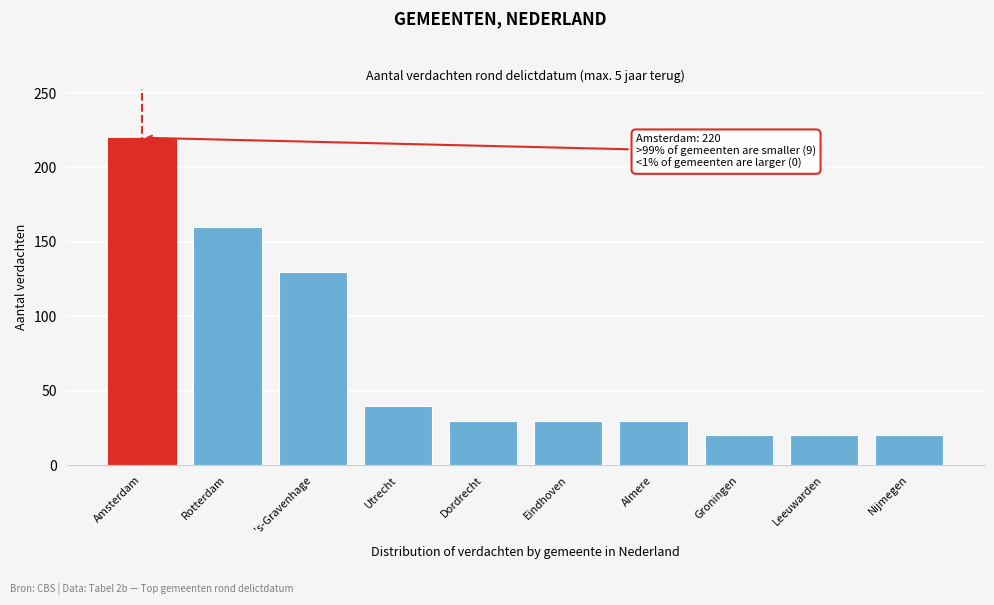

Reading right to left, extract all data points from this chart.

20	20	20	30	30	30	40	130	160	220